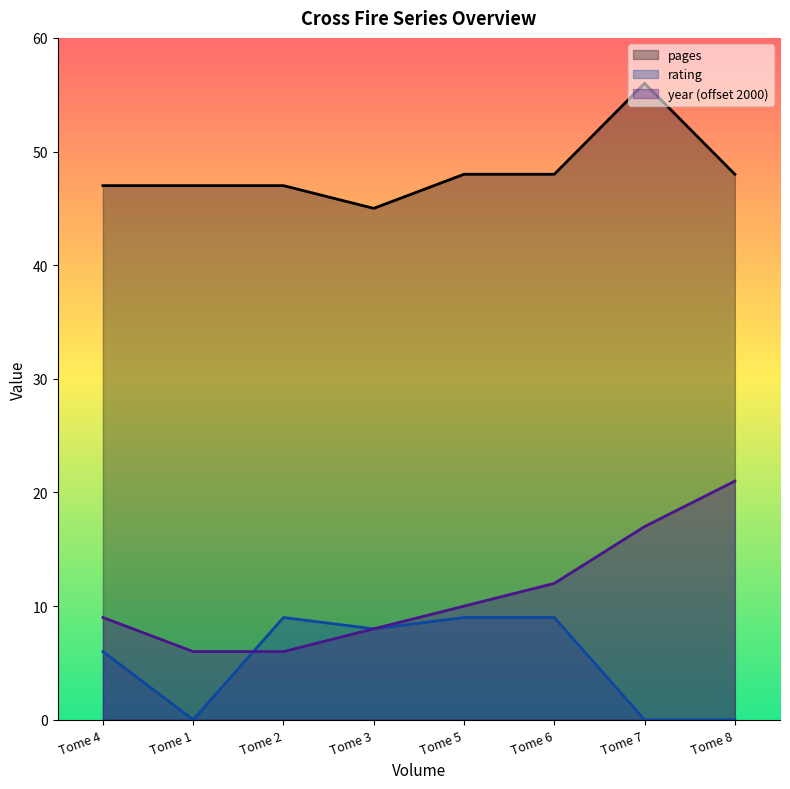

What are all the series names shown in the legend?

pages, rating, year (offset 2000)